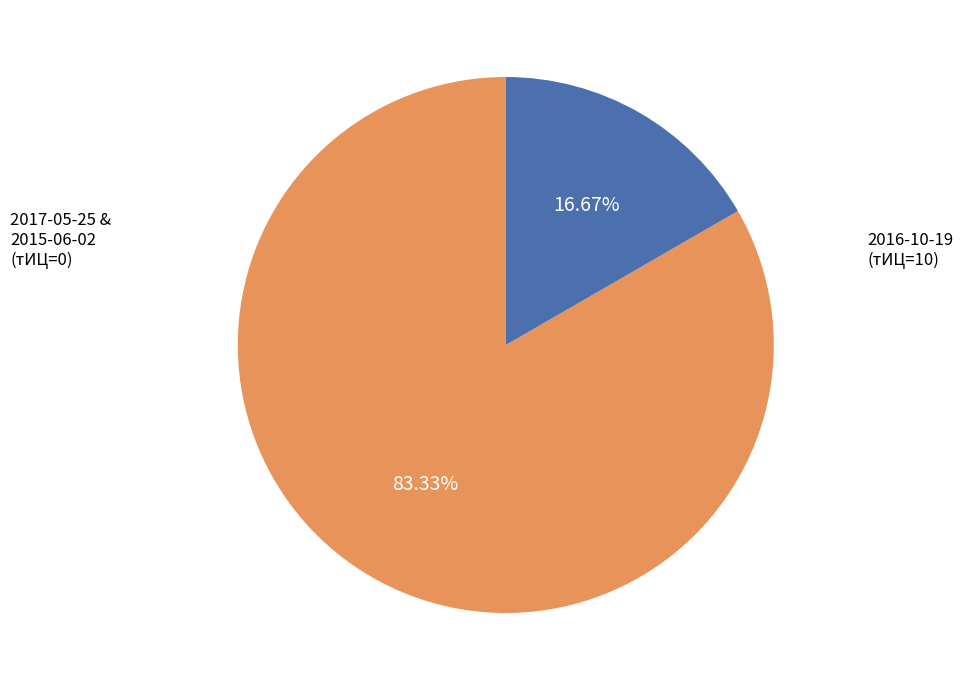

Does any single category account for the majority?

Yes